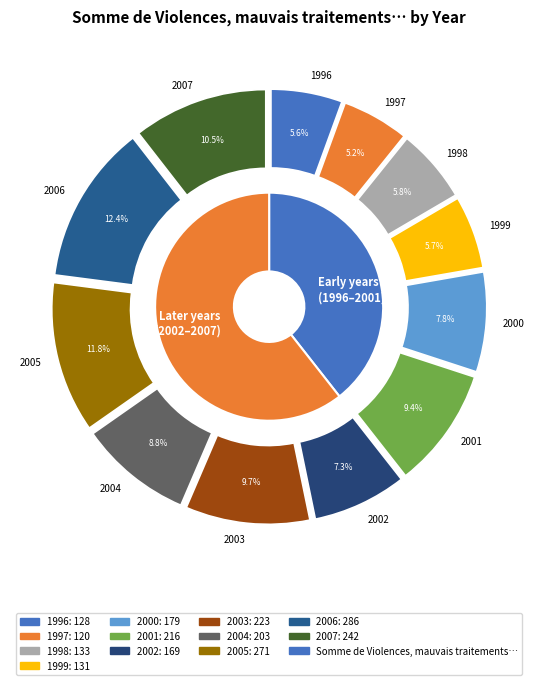

What is the largest slice in the pie chart?

2006